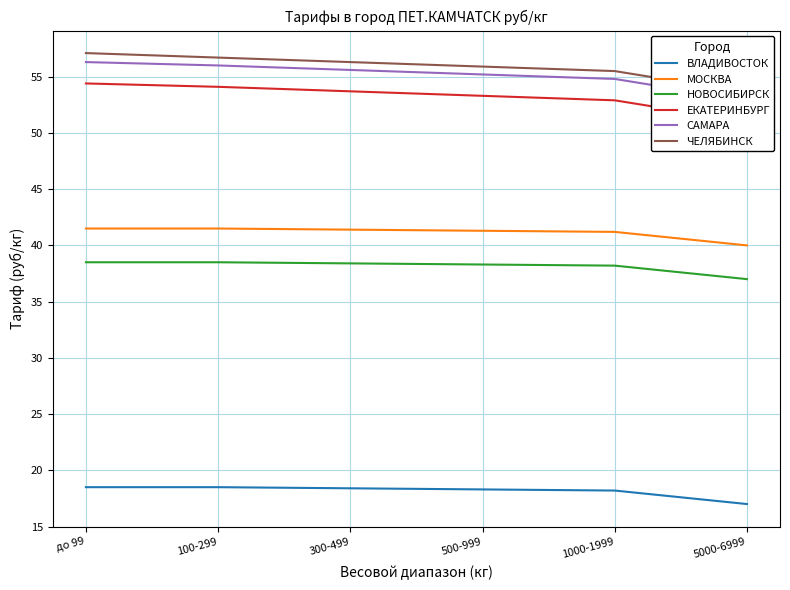

What is the difference between the ЕКАТЕРИНБУРГ values at 300-499 and 1000-1999?

0.8